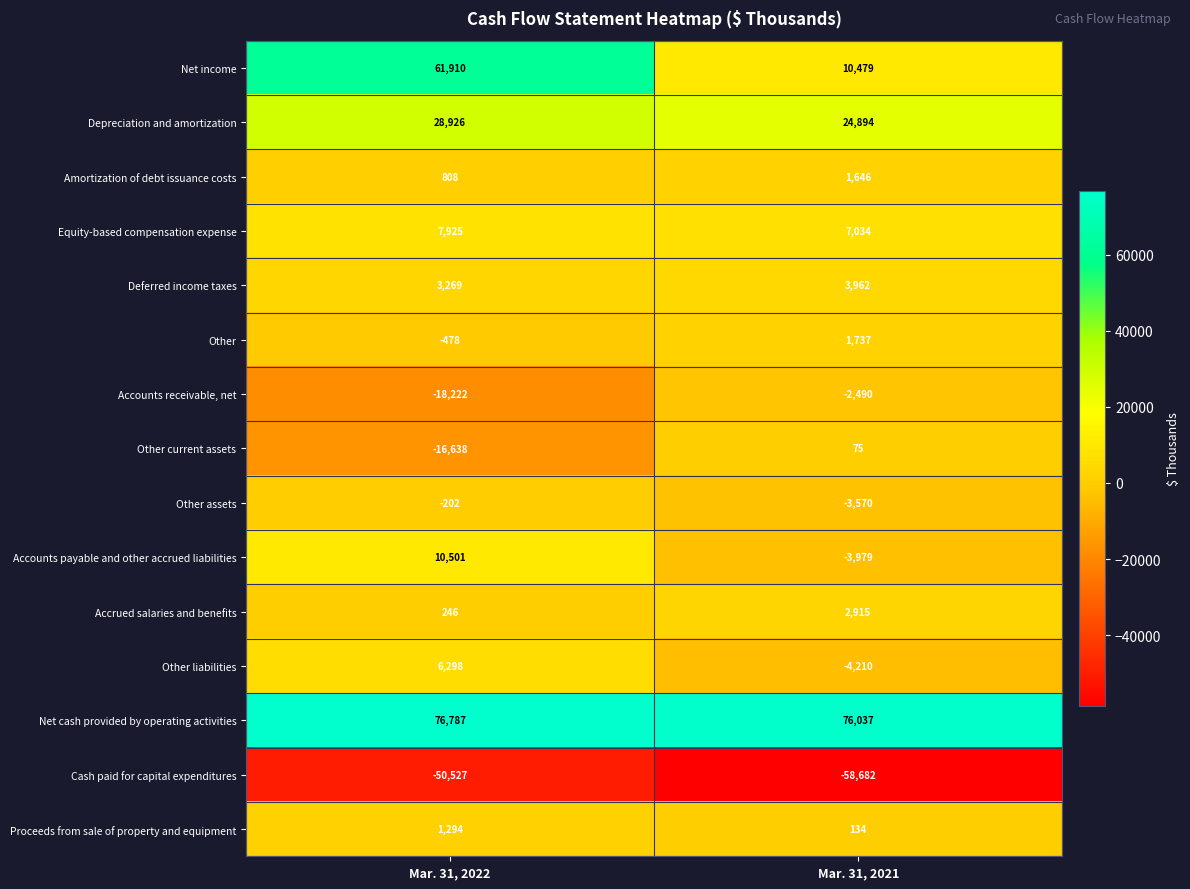

List the labels in order of Other current assets value, largest first.

Mar. 31, 2021, Mar. 31, 2022